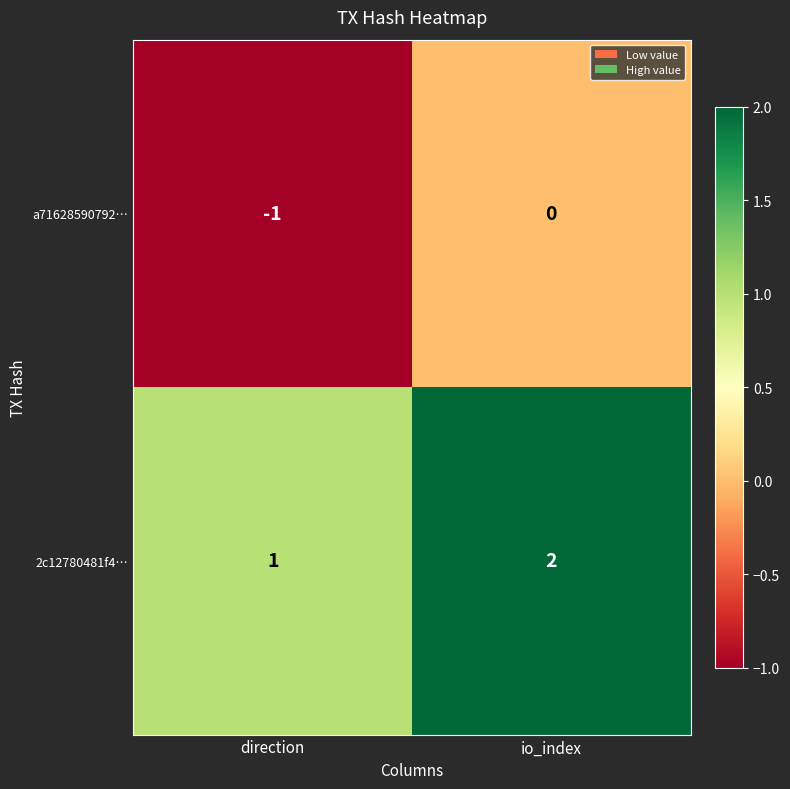

Which series has the largest total across all categories?

2c12780481f4…